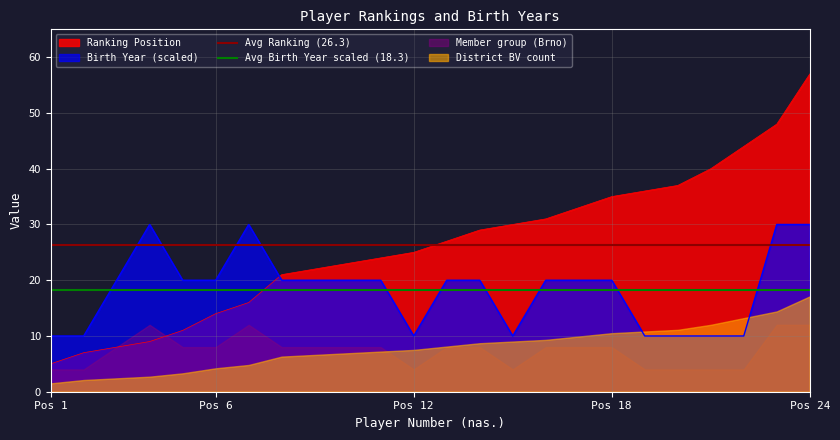

What is the maximum value for Ranking Position?

57